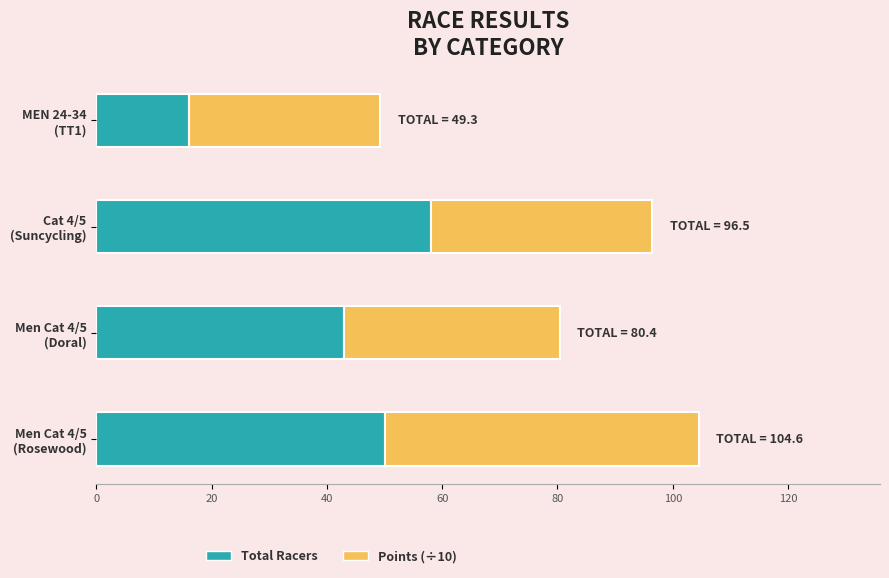

What is the difference between the maximum and minimum values in the Total Racers series?

42.0